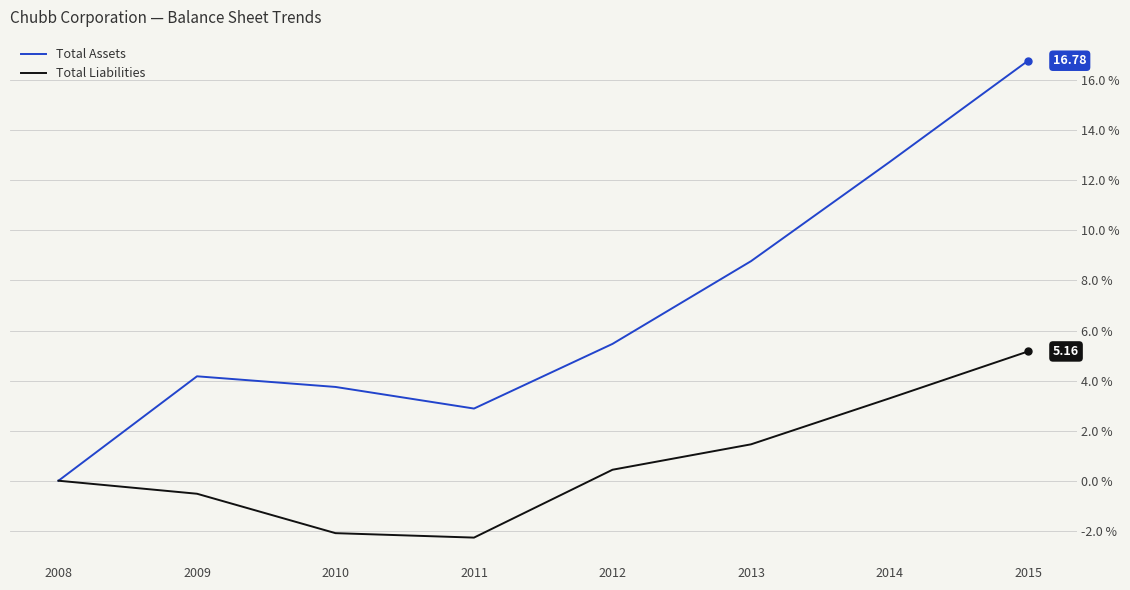

Is the value of Total Liabilities at 2011 greater than the value of Total Assets at 2010?

No